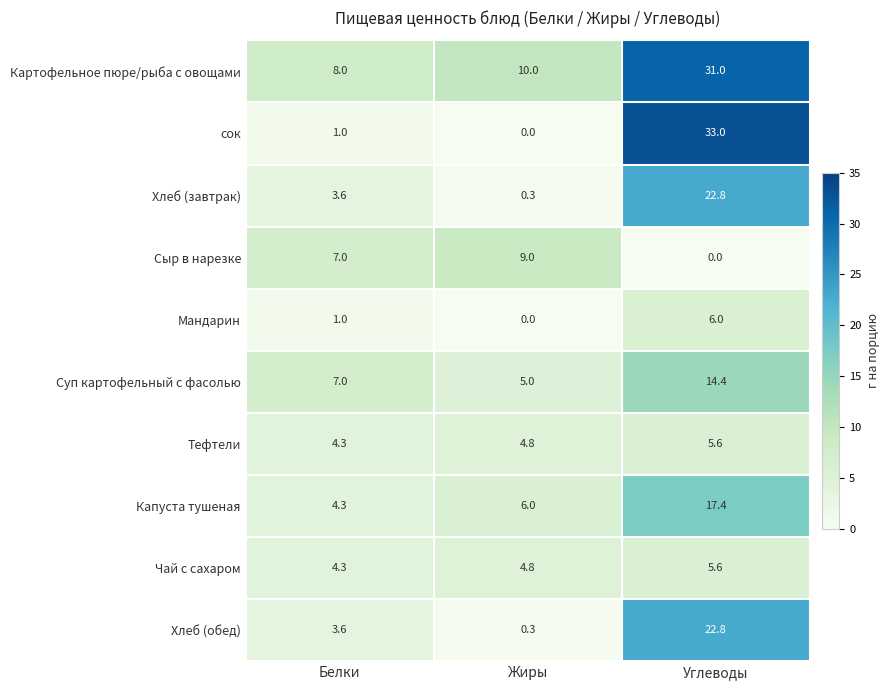

What is the difference between the Капуста тушеная values at Углеводы and Жиры?

11.4